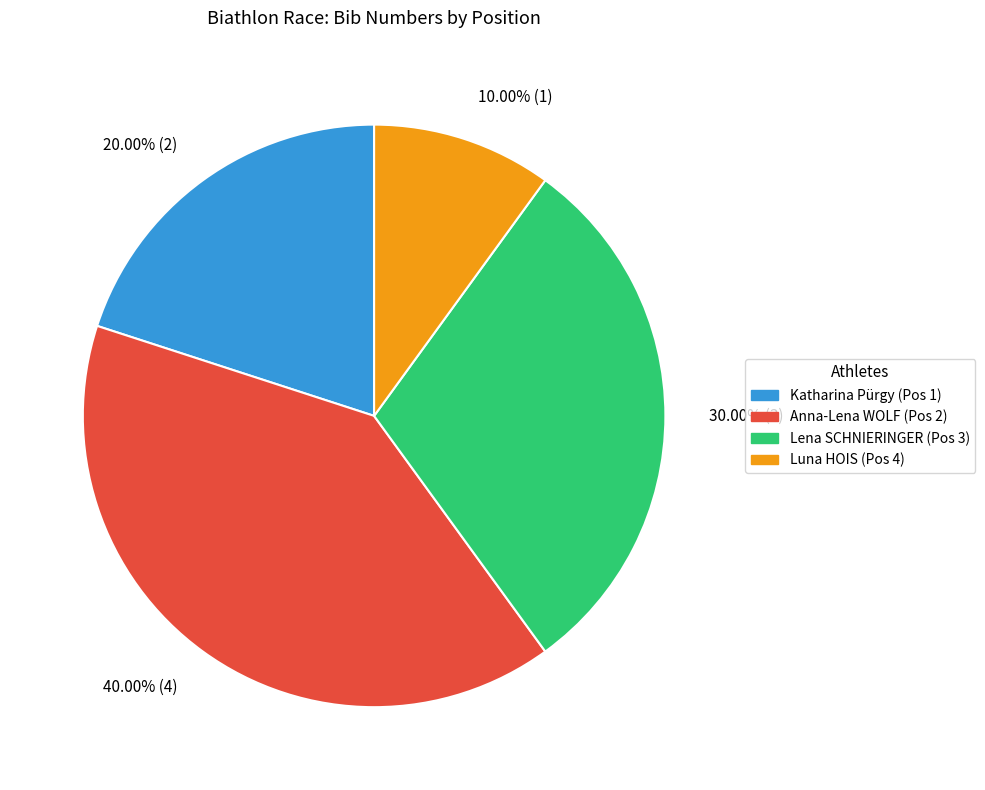

Do Katharina Pürgy (Pos 1) and Luna HOIS (Pos 4) together represent more than half of the pie?

No